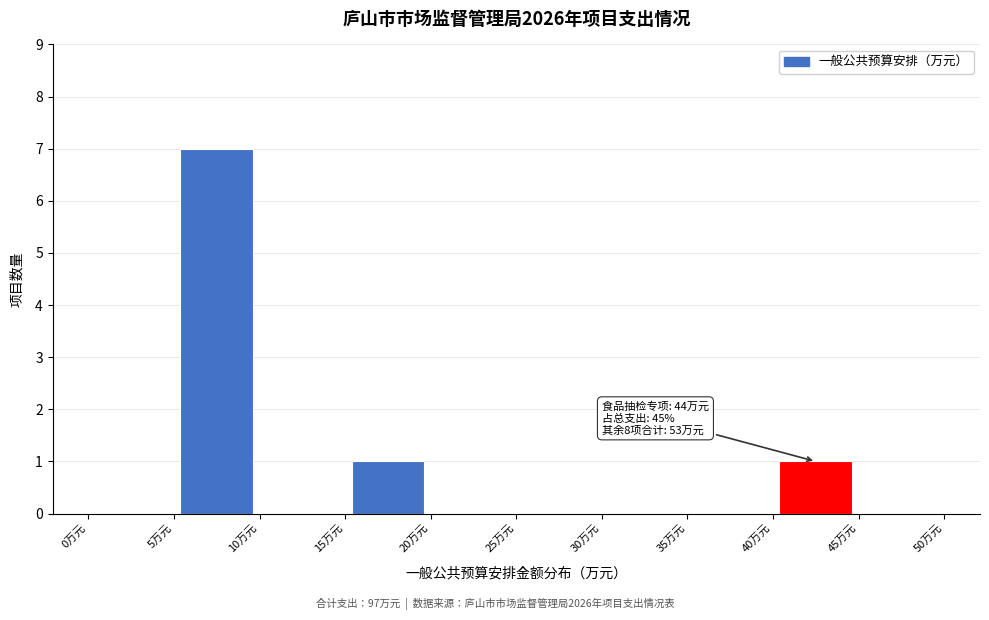

Over which range of the x-axis is the bar tallest?

5 to 10